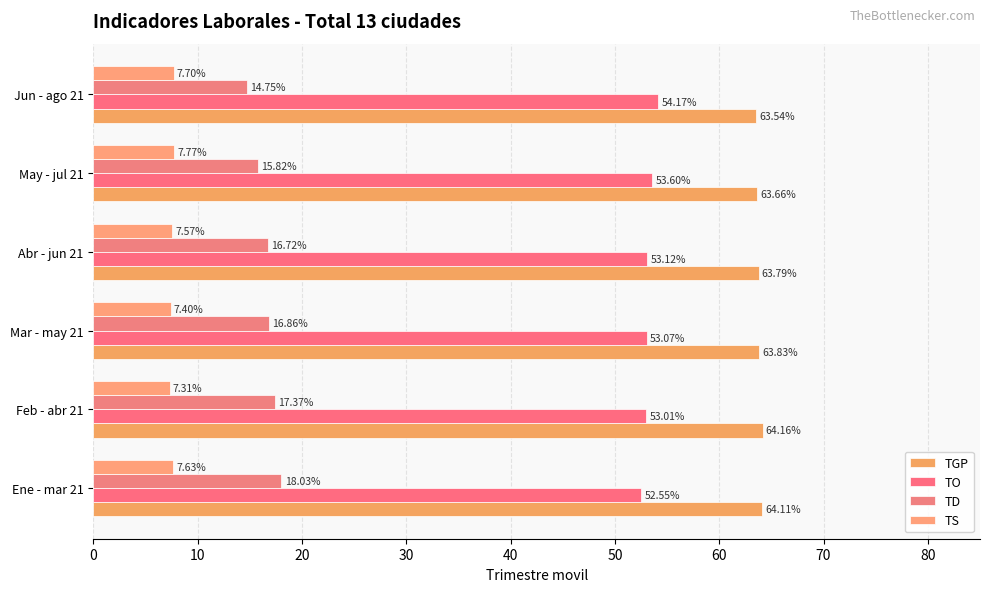

Which series has the largest range (max minus min)?

TD